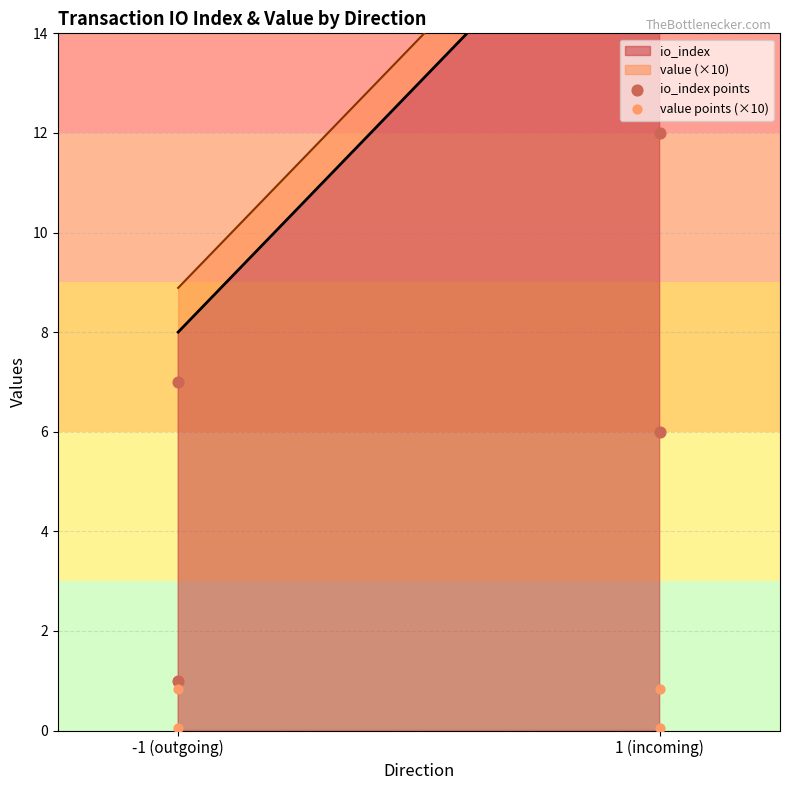

Which series has the largest Y range (max minus min)?

io_index points